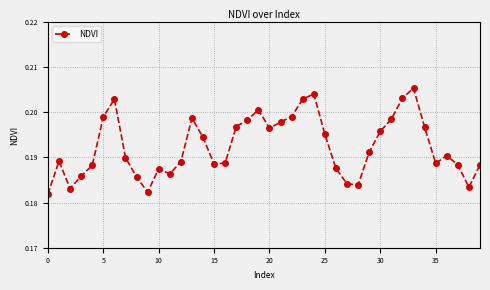

How many distinct data groups are displayed?

1